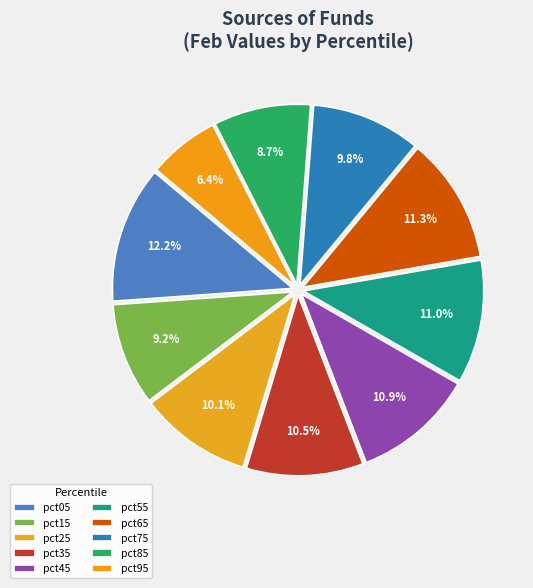

The pct75 slice represents 10% of the pie. True or false?

True